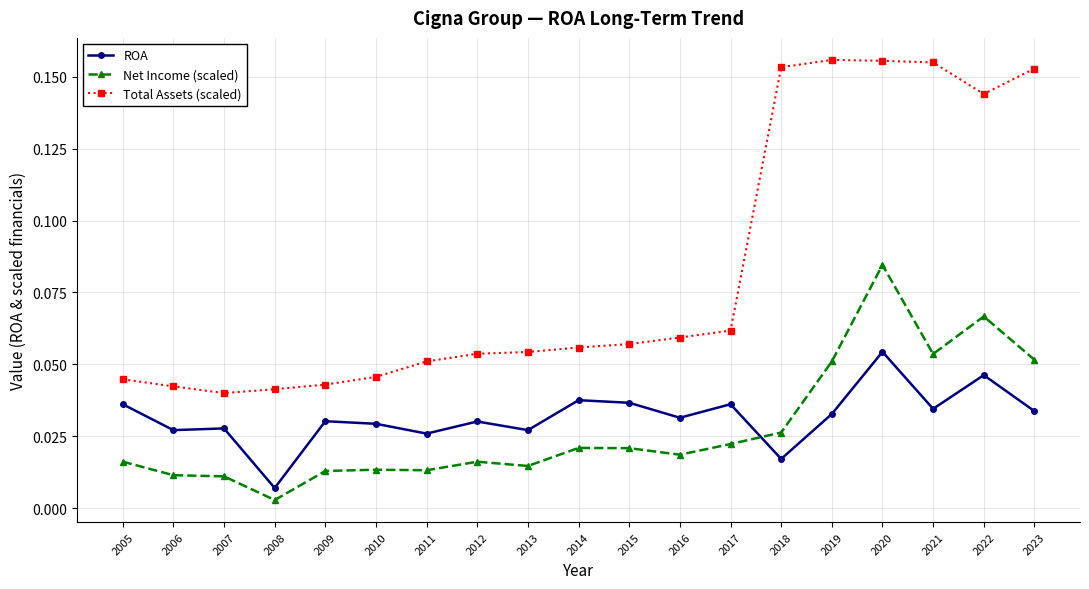

Which category has the lowest value across all series?

2008